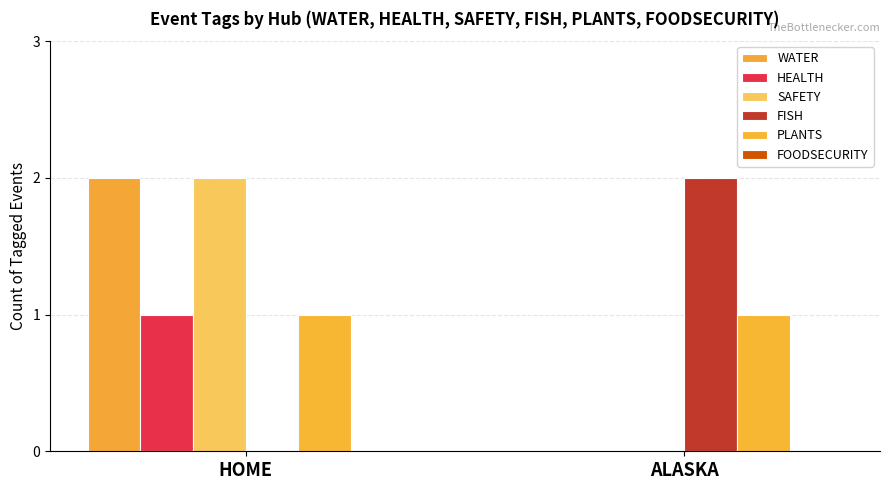

How many groups of bars are there?

2